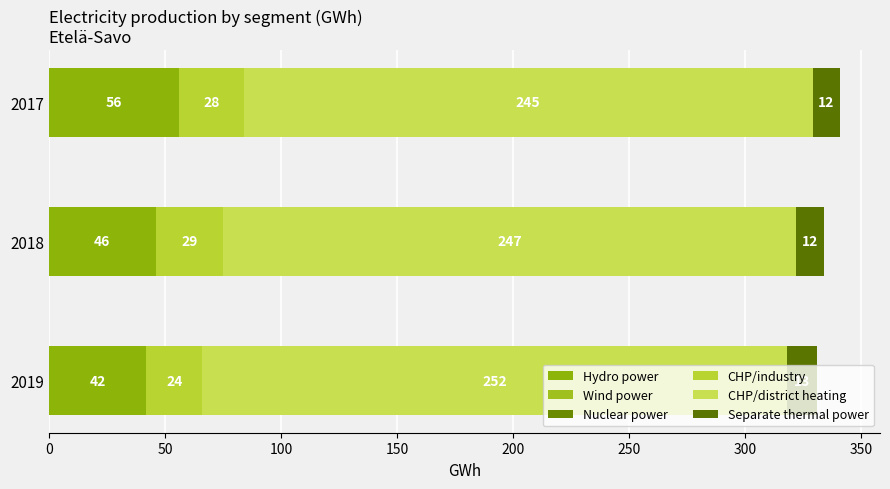

What is the value of the Nuclear power bar at the 2nd from the left?

0.5